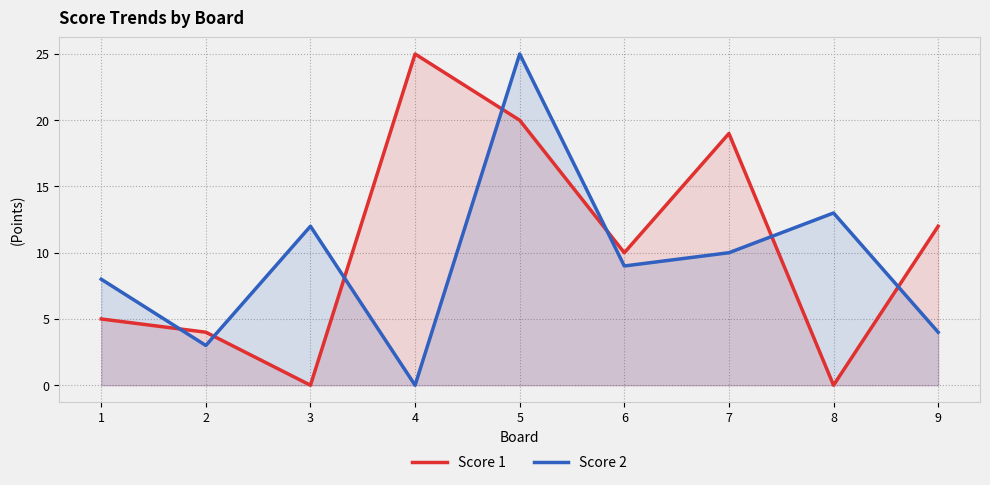

At which label does Score 2 reach its peak?

5